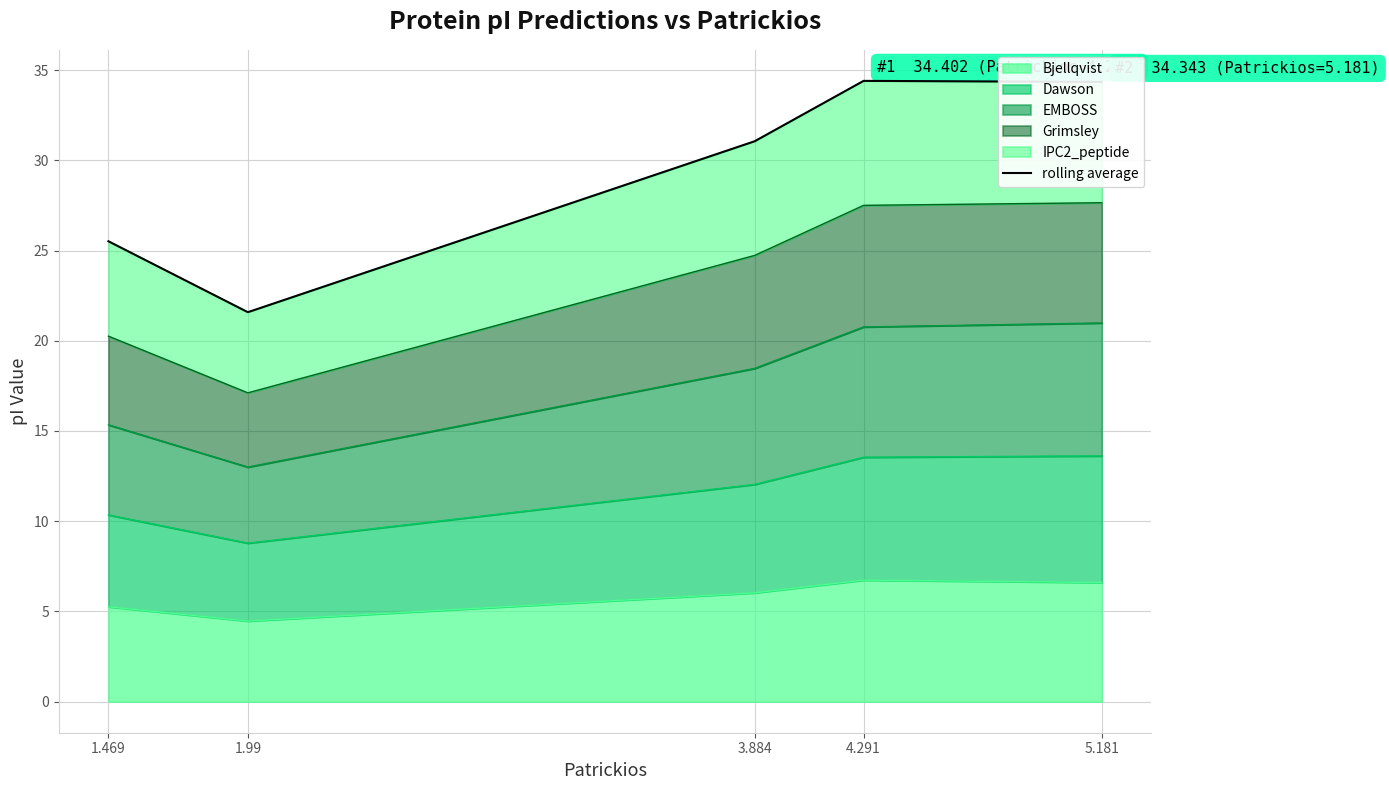

The value at 5.181 is 10.7. True or false?

False